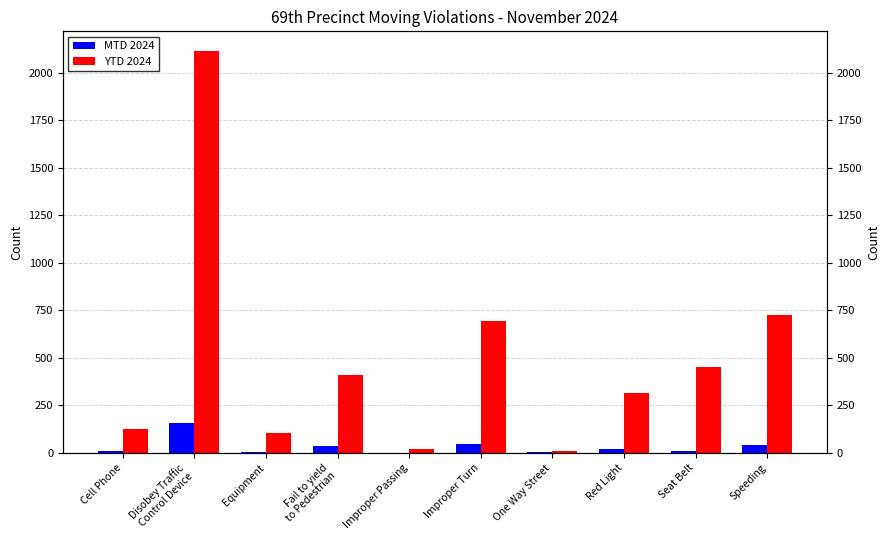

Reading left to right, extract all data points from this chart.

MTD 2024: Cell Phone=8	Disobey Traffic
Control Device=159	Equipment=5	Fail to yield
to Pedestrian=34	Improper Passing=1	Improper Turn=47	One Way Street=3	Red Light=21	Seat Belt=12	Speeding=40
YTD 2024: Cell Phone=128	Disobey Traffic
Control Device=2113	Equipment=103	Fail to yield
to Pedestrian=408	Improper Passing=18	Improper Turn=693	One Way Street=9	Red Light=314	Seat Belt=452	Speeding=728